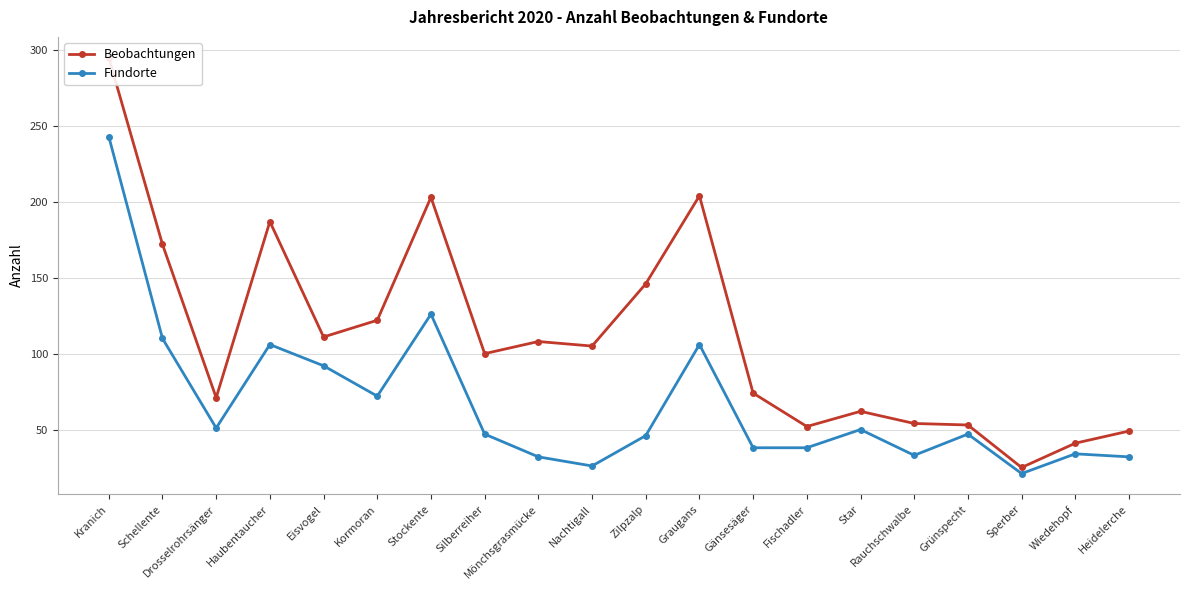

At which category is the sum across all series the highest?

Kranich